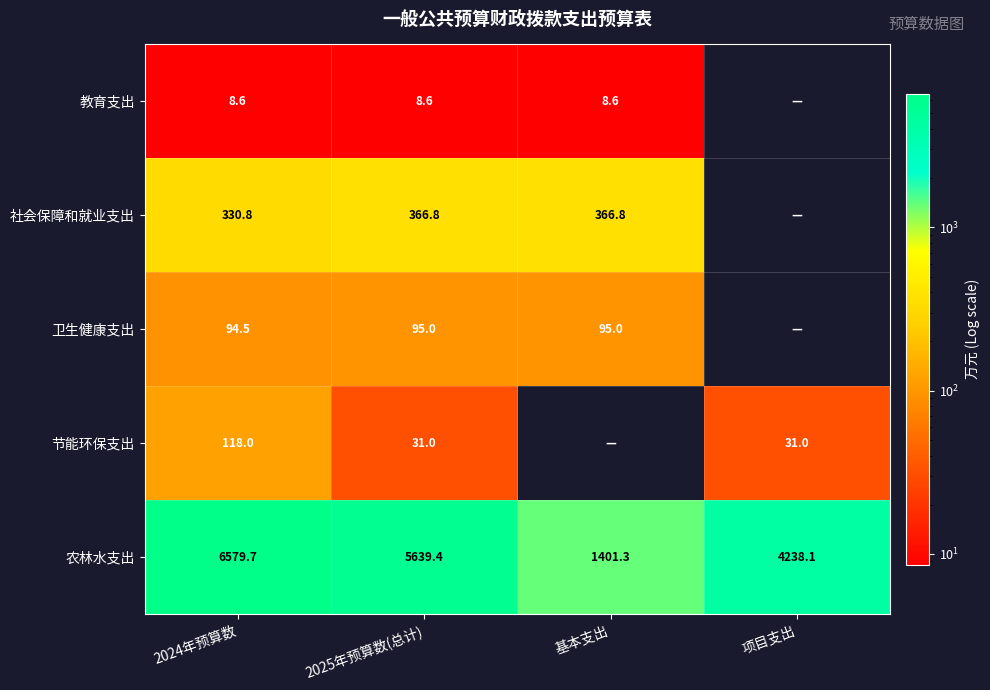

At 2025年预算数(总计), list the series in order from smallest to largest.

教育支出, 节能环保支出, 卫生健康支出, 社会保障和就业支出, 农林水支出